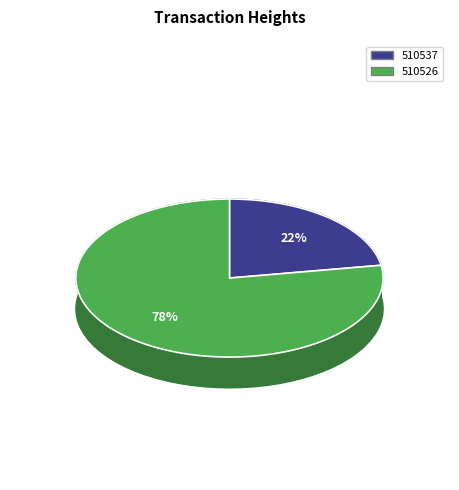

Rank the categories by value from highest to lowest.

510526, 510537